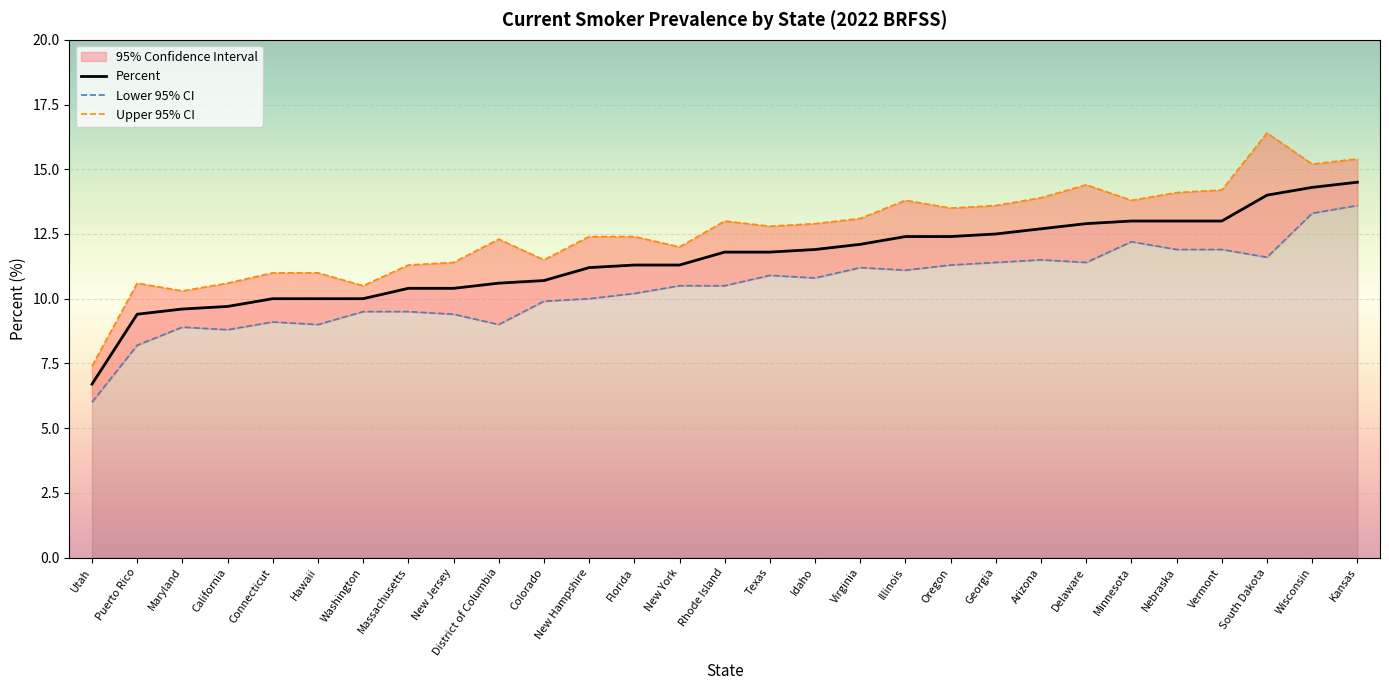

What is the value of the Upper 95% CI point at the 29th from the left?

15.4